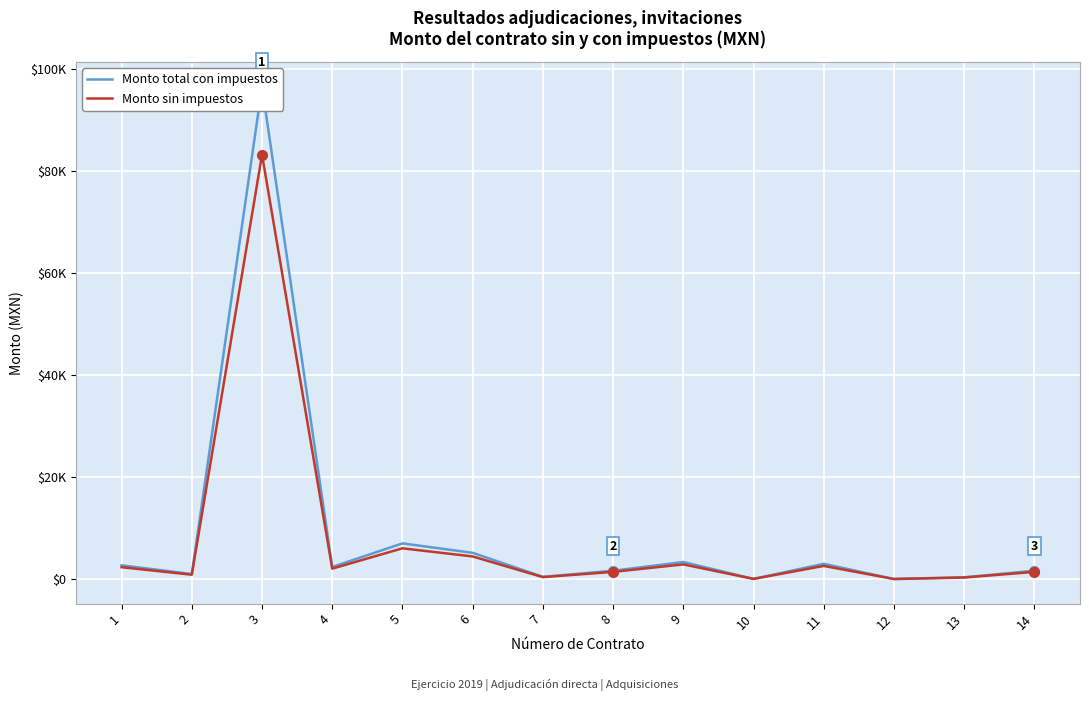

Rank the series by their maximum value, from highest to lowest.

Monto total con impuestos, Monto sin impuestos